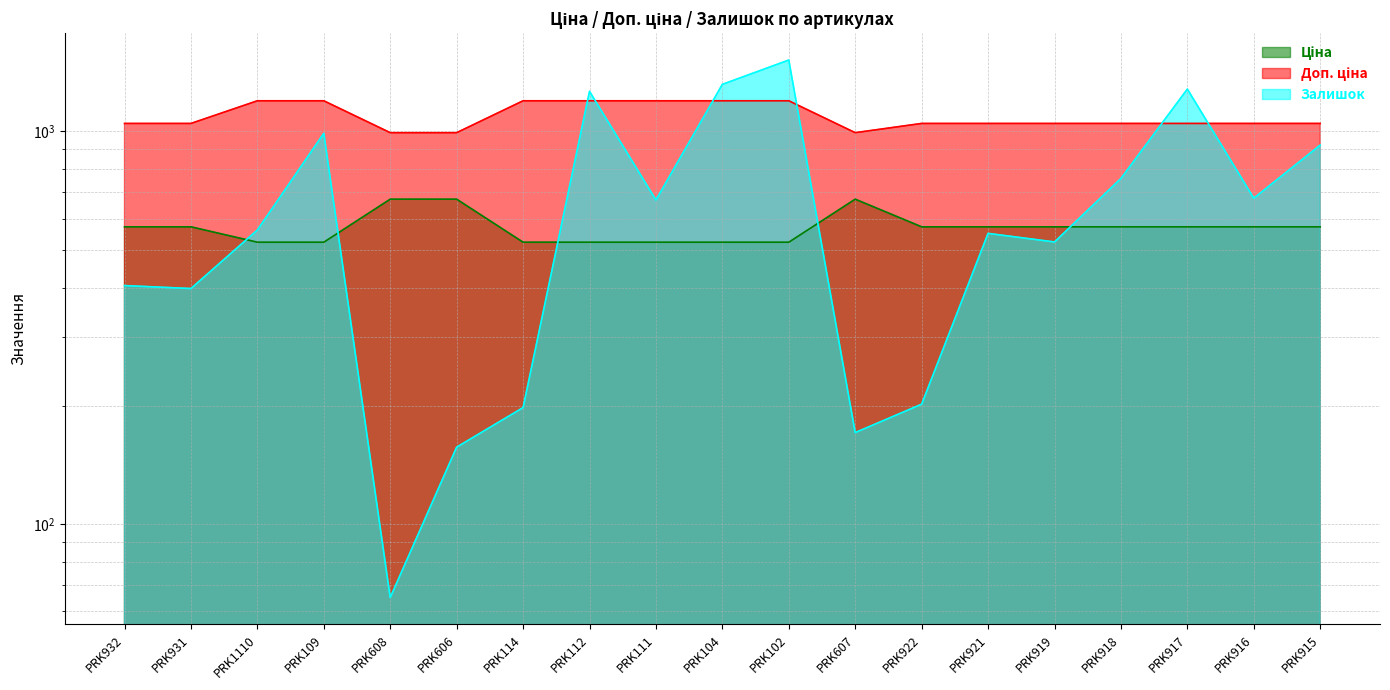

What is the sum of the Доп. ціна values at PRK919 and PRK608?

2040.7